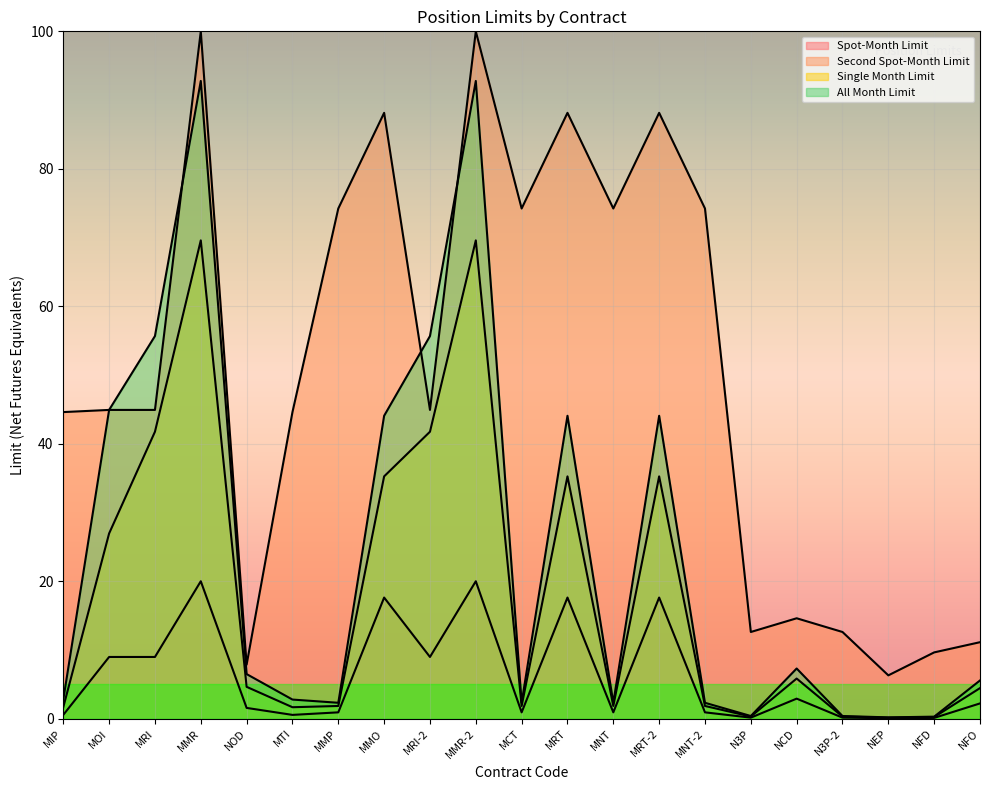

In Single Month Limit, how many points are lower than both neighbors (excluding endpoints)?

5